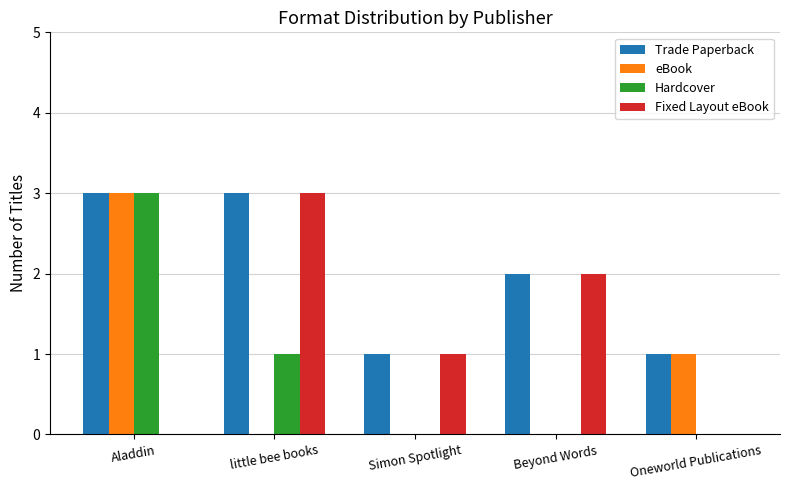

What is the total value across all series at Oneworld Publications?

2